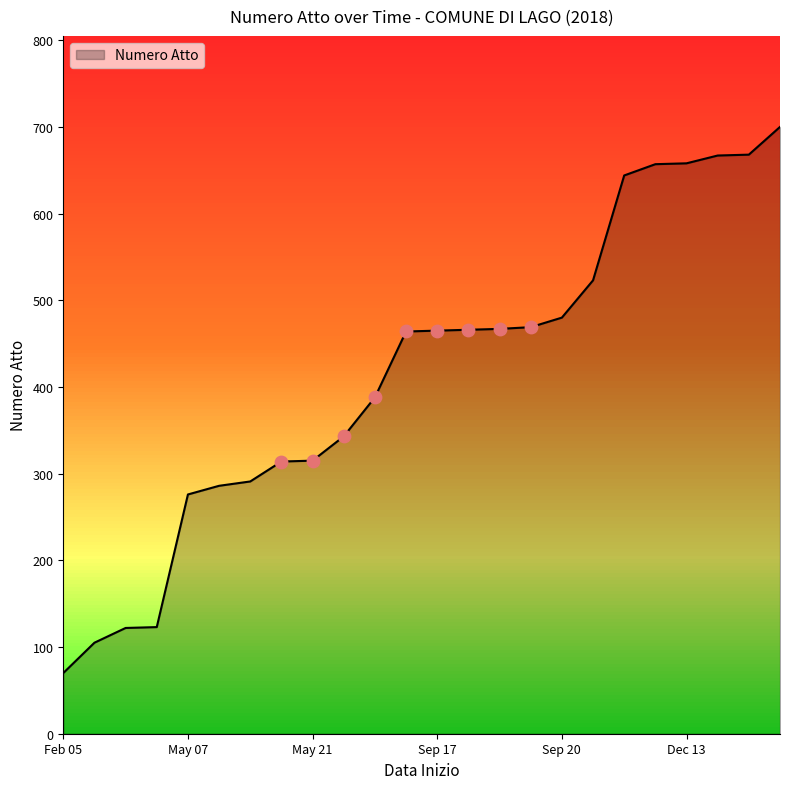

What is the difference between the maximum and minimum values?

630